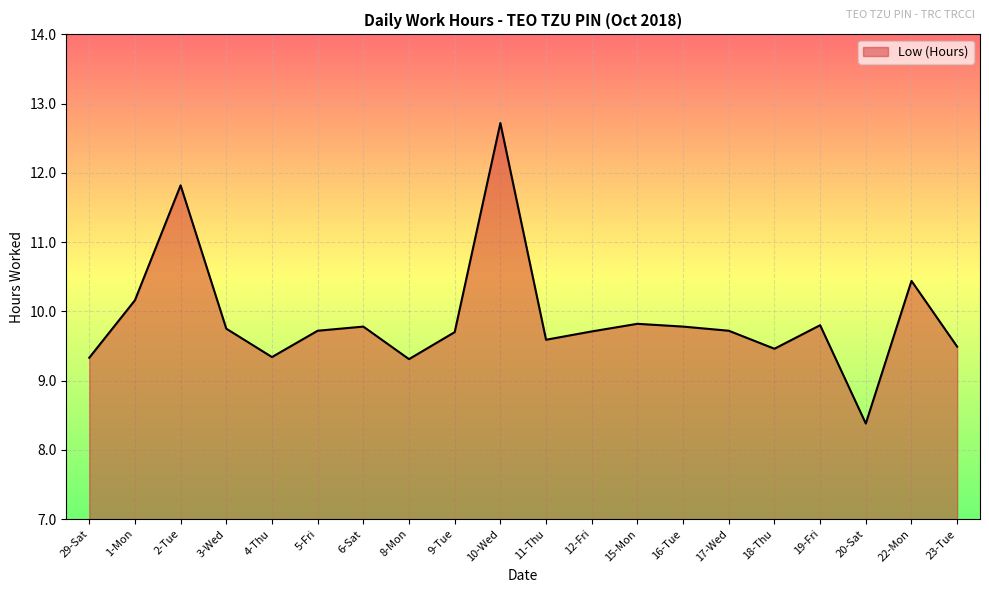

True or false: the data shows 6.0 at 5-Fri.

False